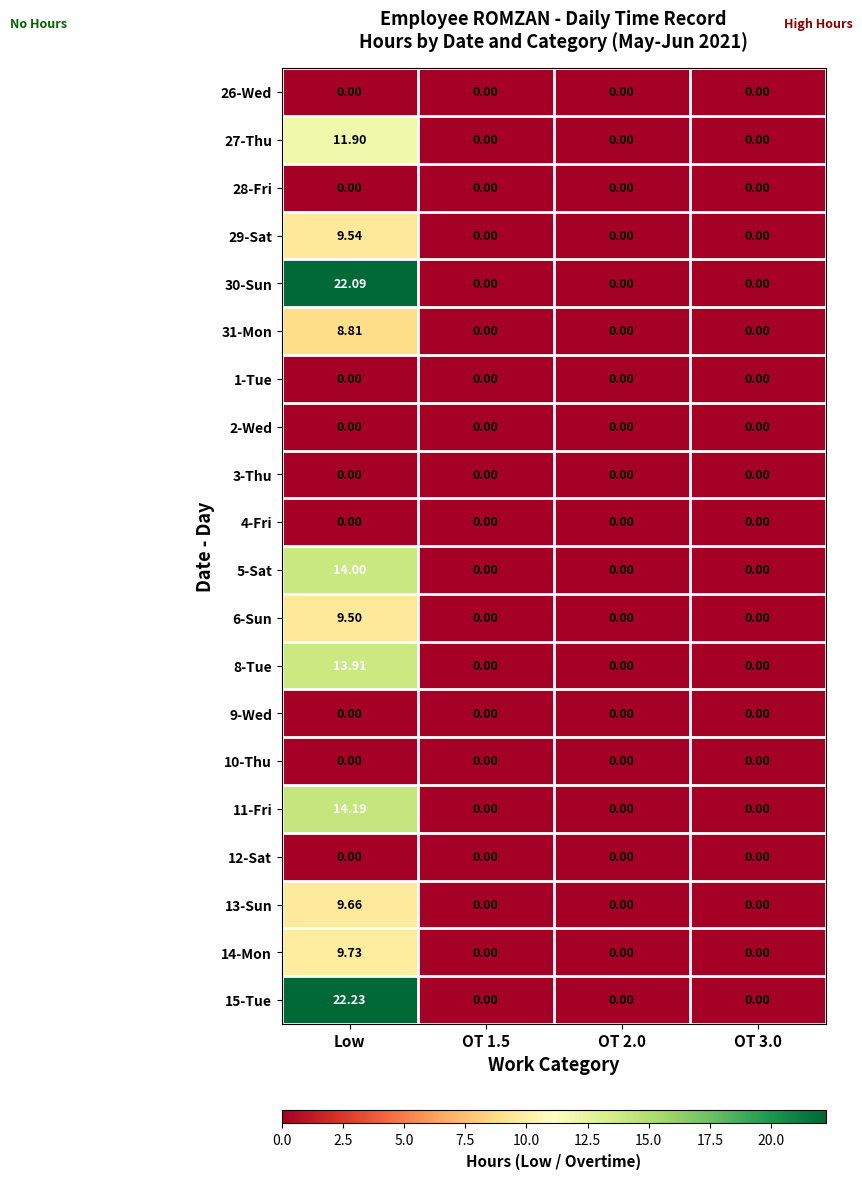

Which category has the highest value in the 8-Tue series?

Low